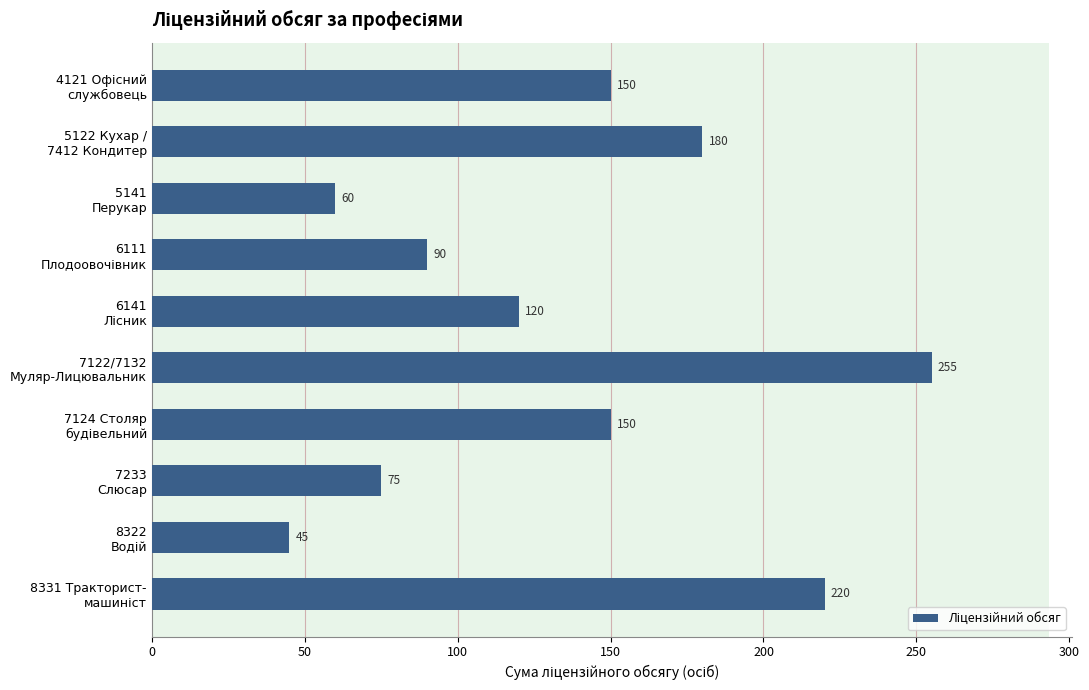

What is the difference between the maximum and second lowest values?

195